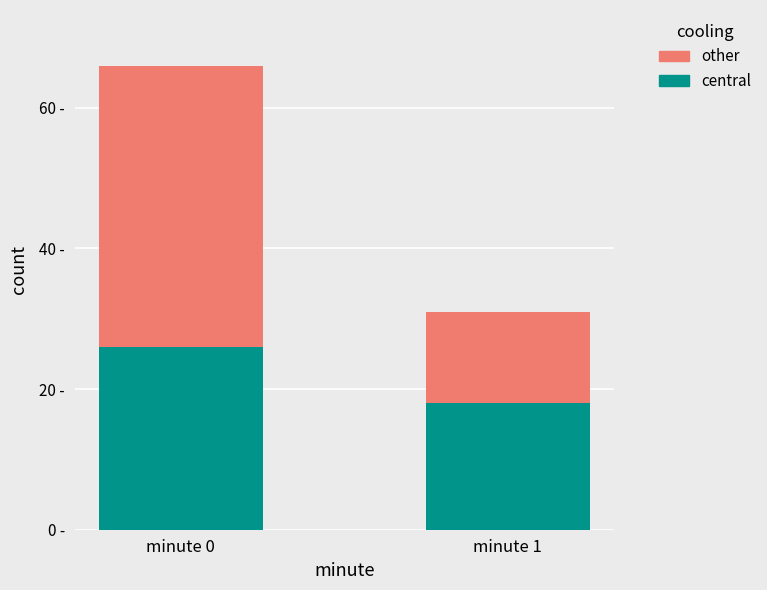

What are all the series names shown in the legend?

other, central